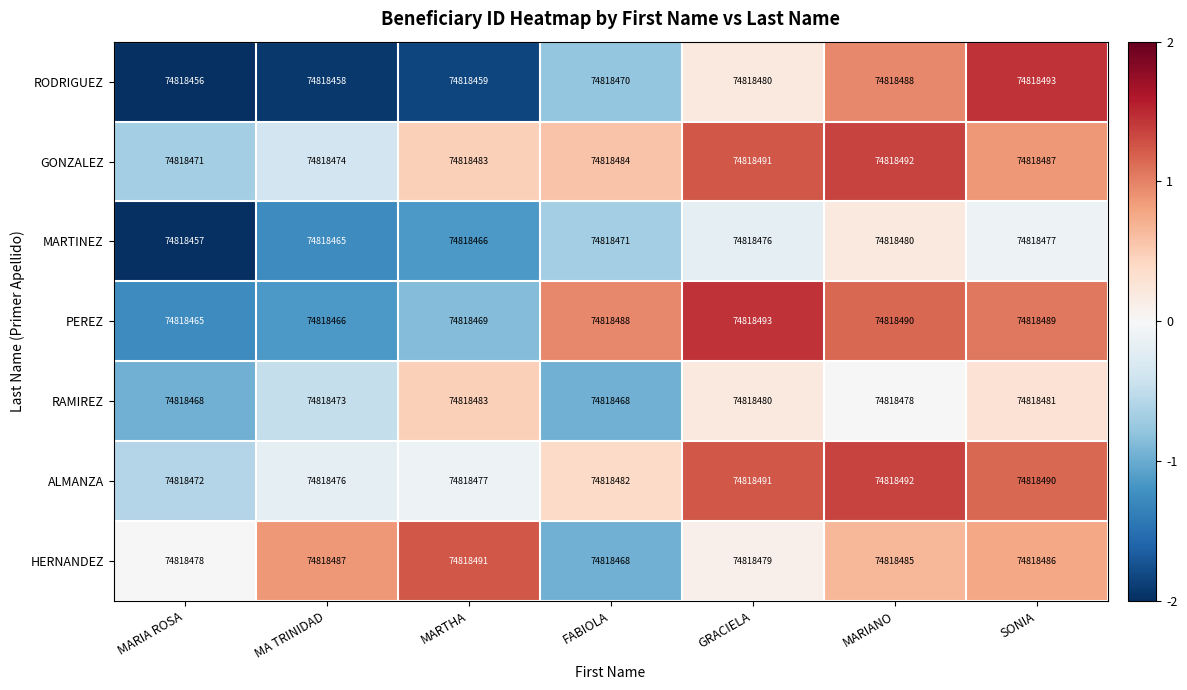

Is it true that GONZALEZ equals 1.3 at MARIANO?

True